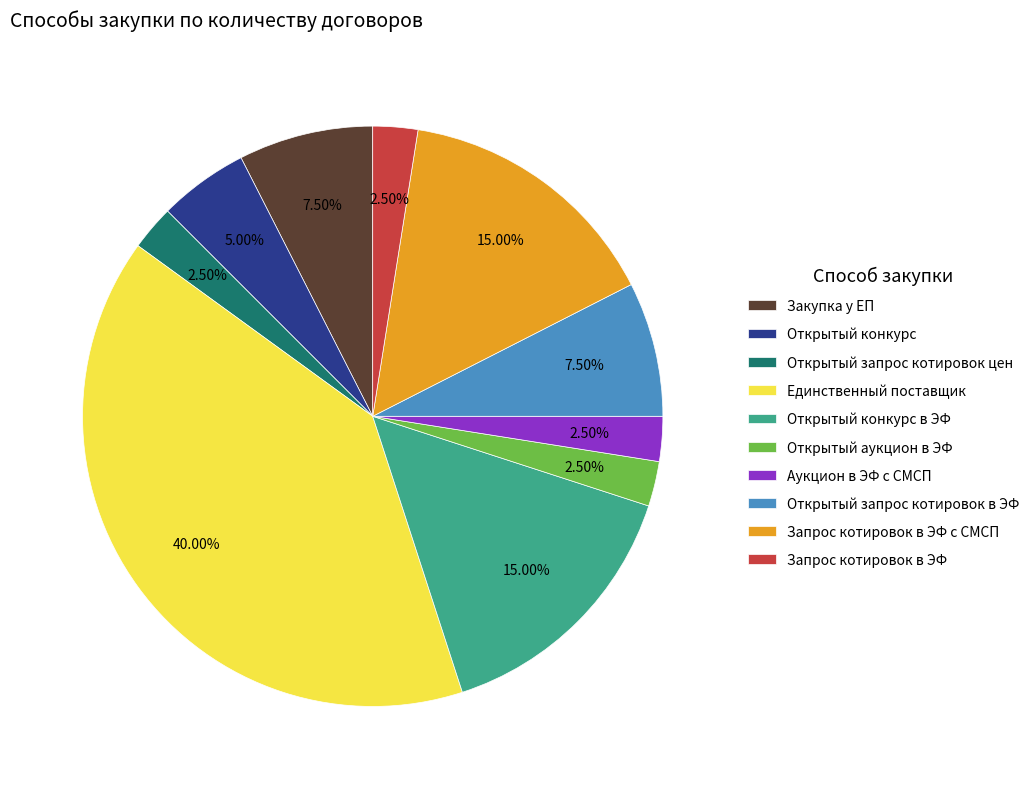

Combined, do Открытый конкурс and Открытый запрос котировок цен account for over 50%?

No